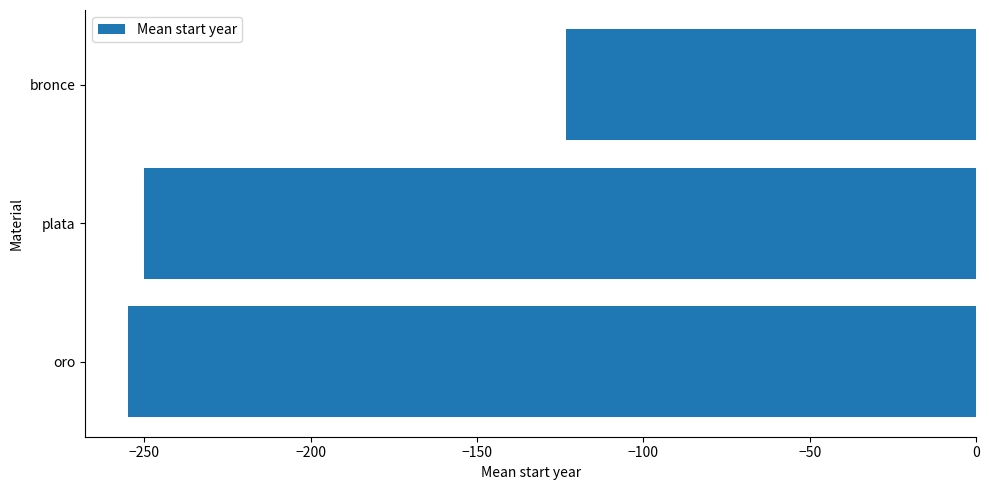

How many data points are above -250?

1